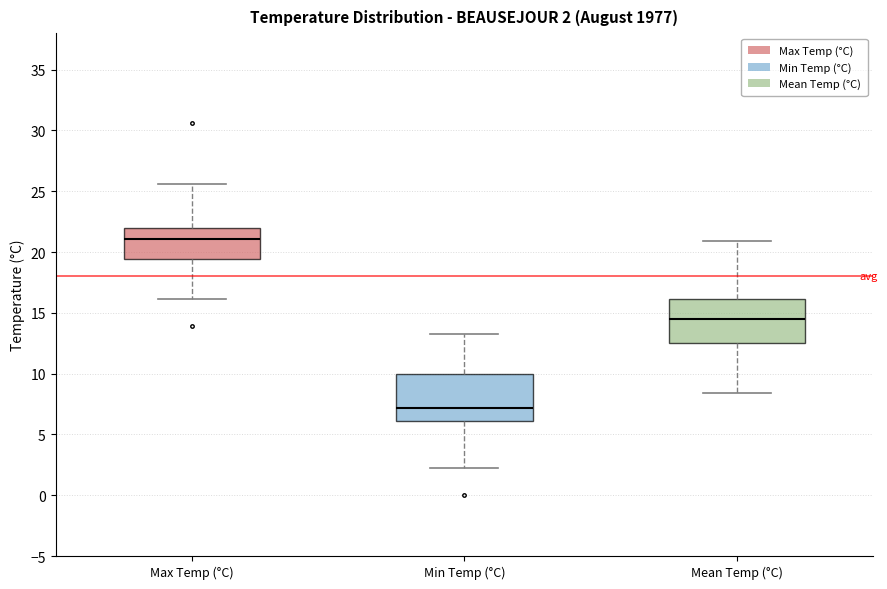

Which box has the highest median line?

Max Temp (°C)